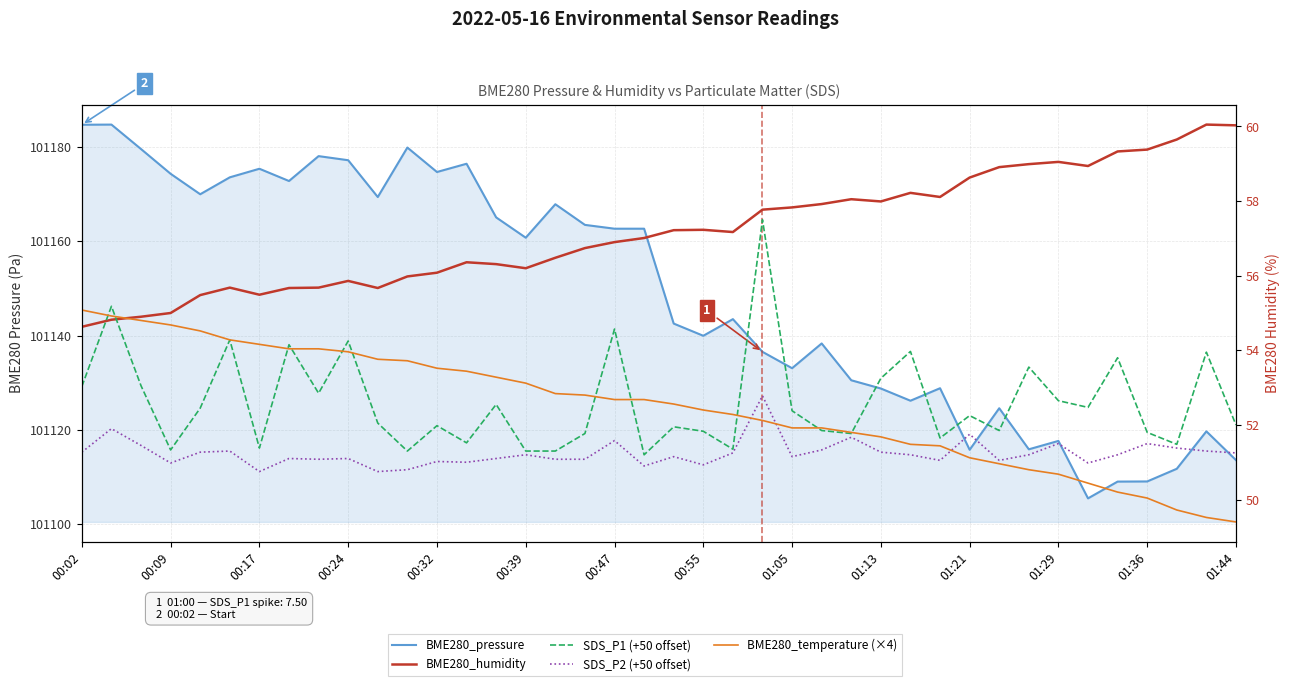

Which series has the largest total across all categories?

BME280_pressure